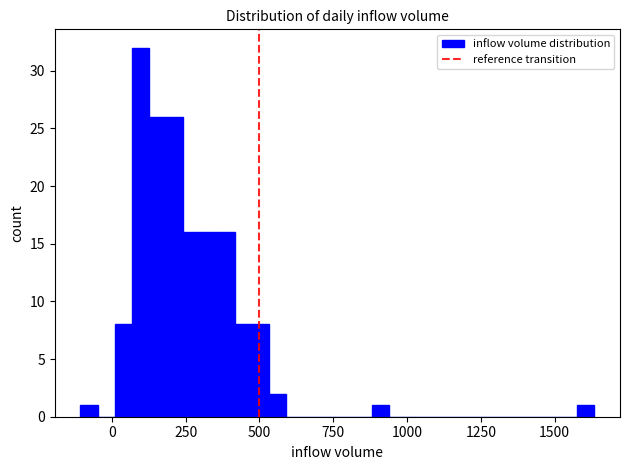

Around what value on the x-axis is the tallest bar? Give the approximate position of its centre, as read against the axis.

100